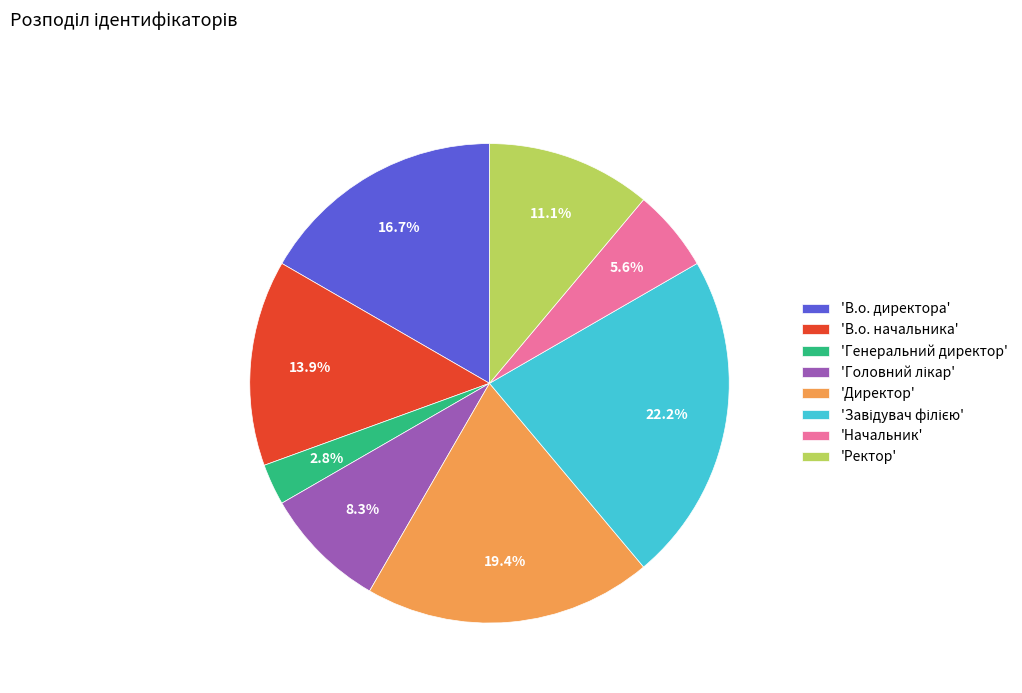

Does any single category account for the majority?

No